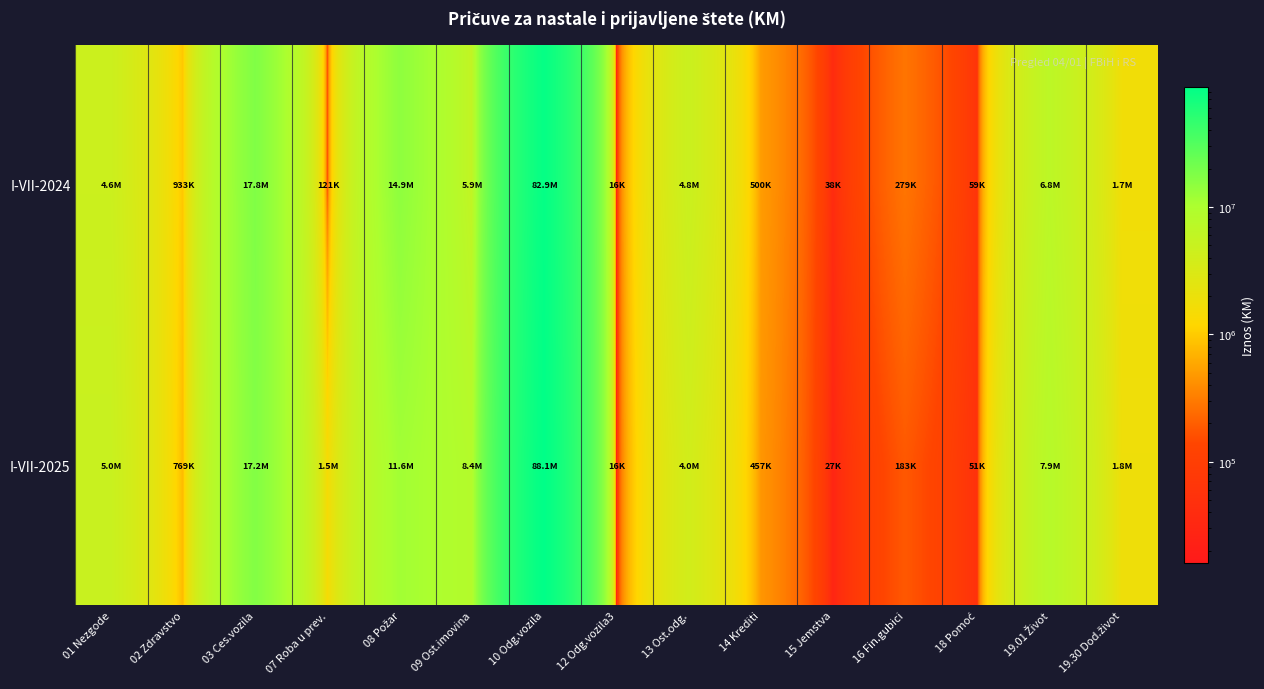

Rank the series by their maximum value, from highest to lowest.

I-VII-2025, I-VII-2024